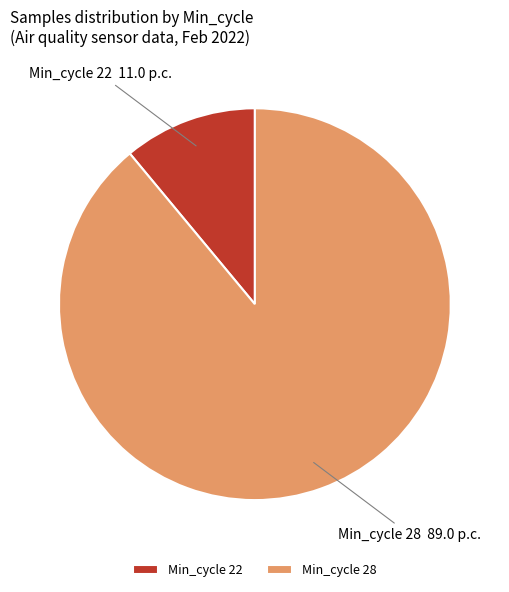

Does any single category account for the majority?

Yes